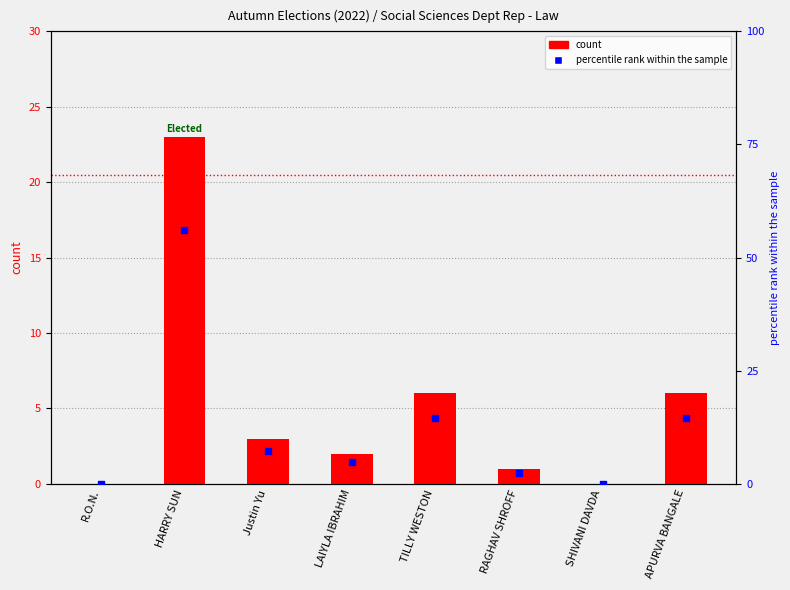

At which category is the sum across all series the highest?

HARRY SUN